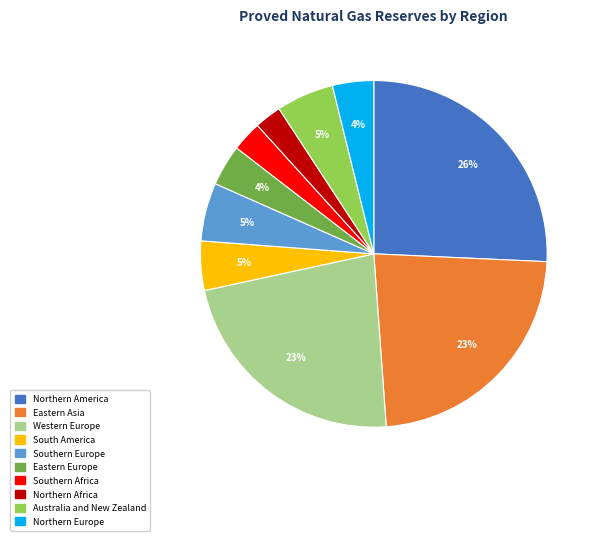

To the nearest percent, what is the combined percentage of Australia and New Zealand and Northern Africa?

8%